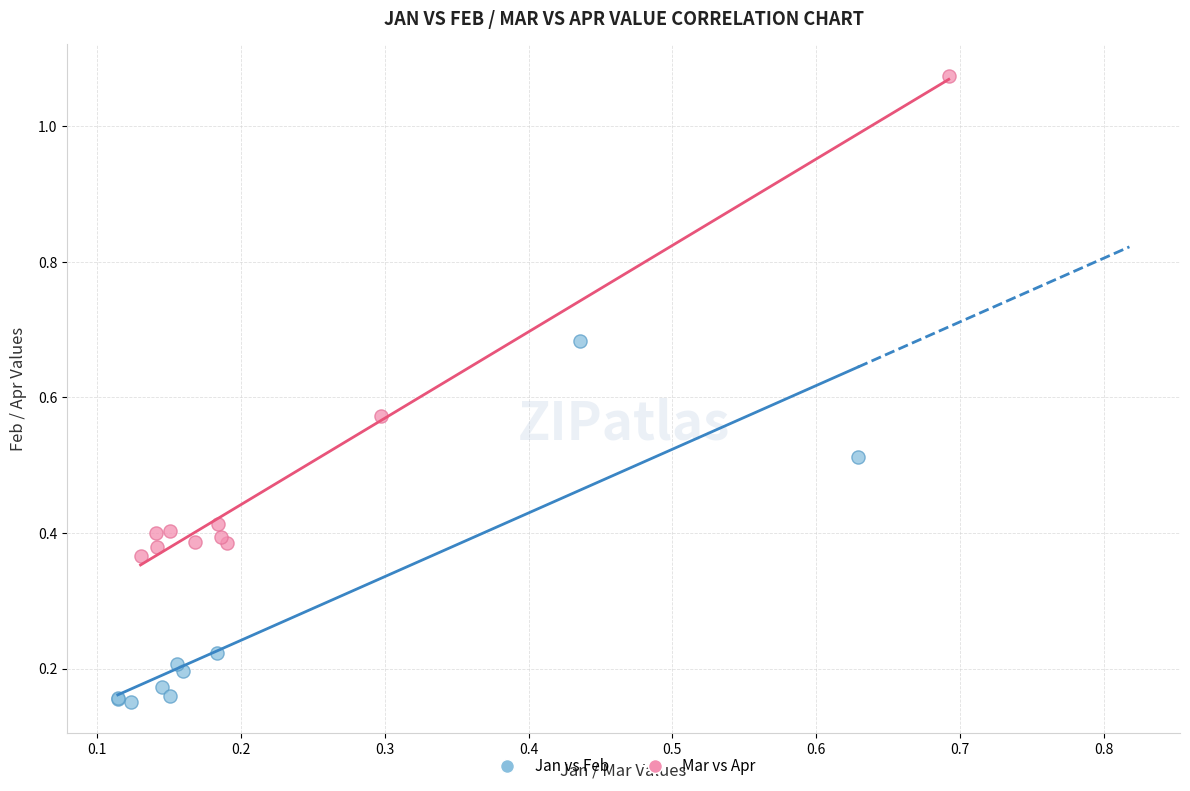

Which series contains the lowest Y value?

Jan vs Feb